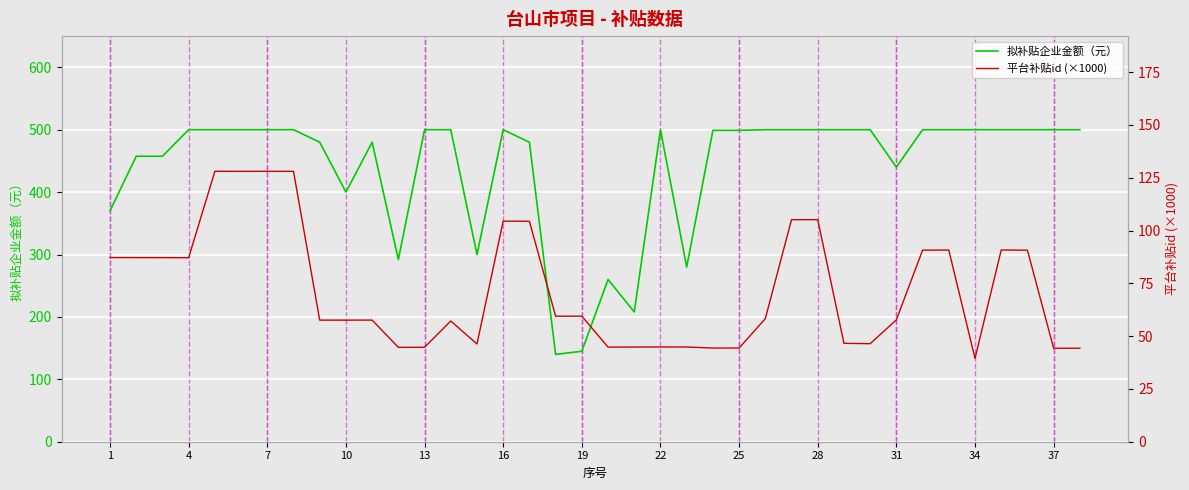

What is the spread (max minus min) of values at 29?

453.6